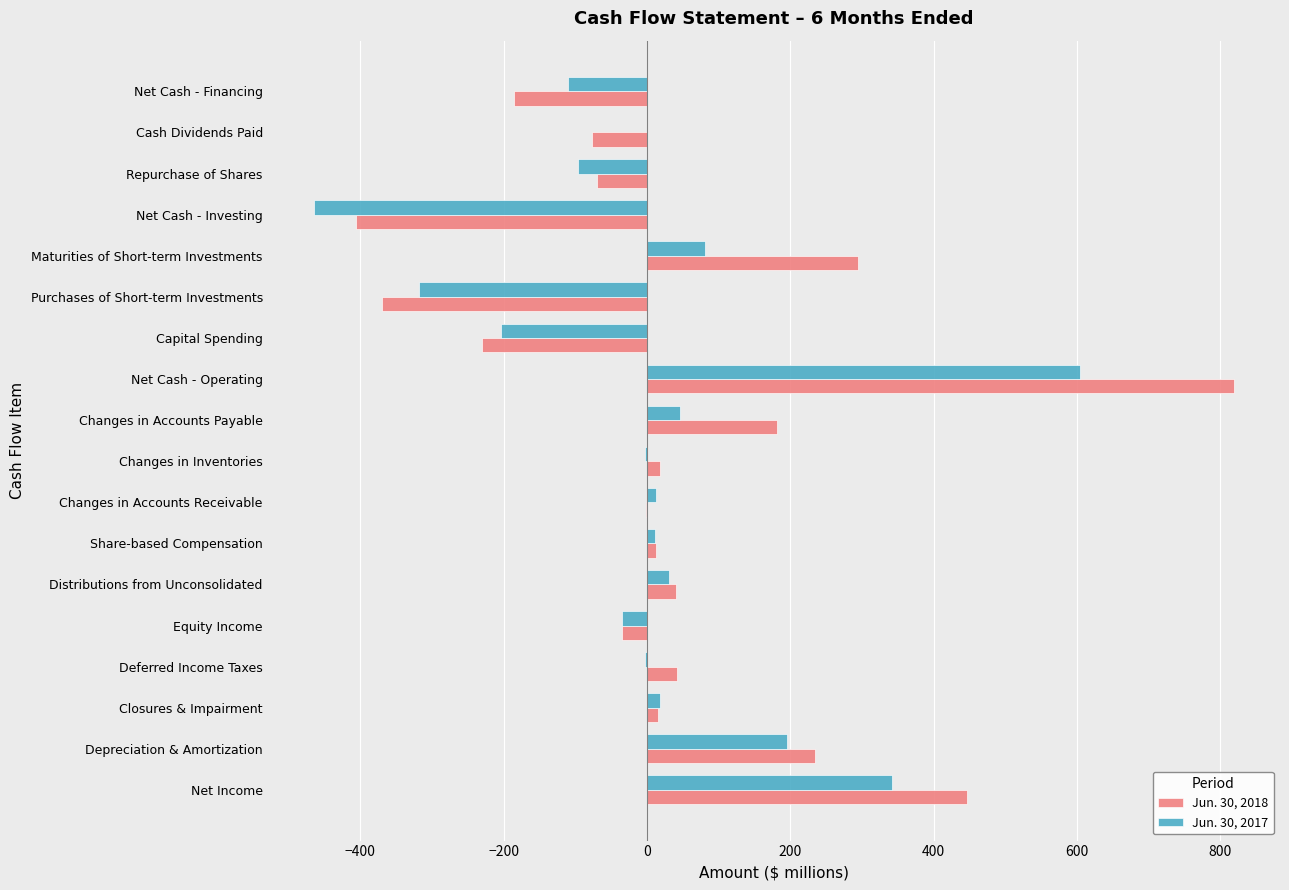

Is it true that Jun. 30, 2018 equals 42 at Deferred Income Taxes?

True